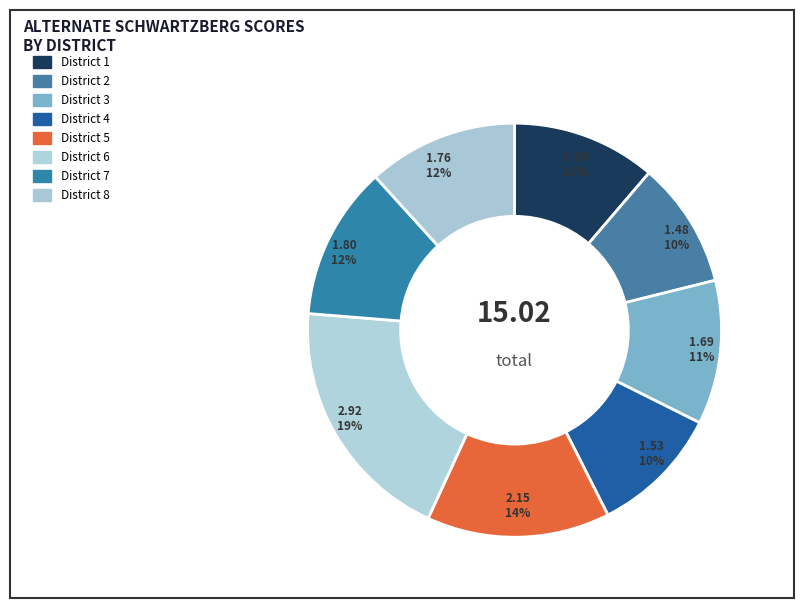

What is the ratio of the value at District 7 to the value at District 1?

1.1